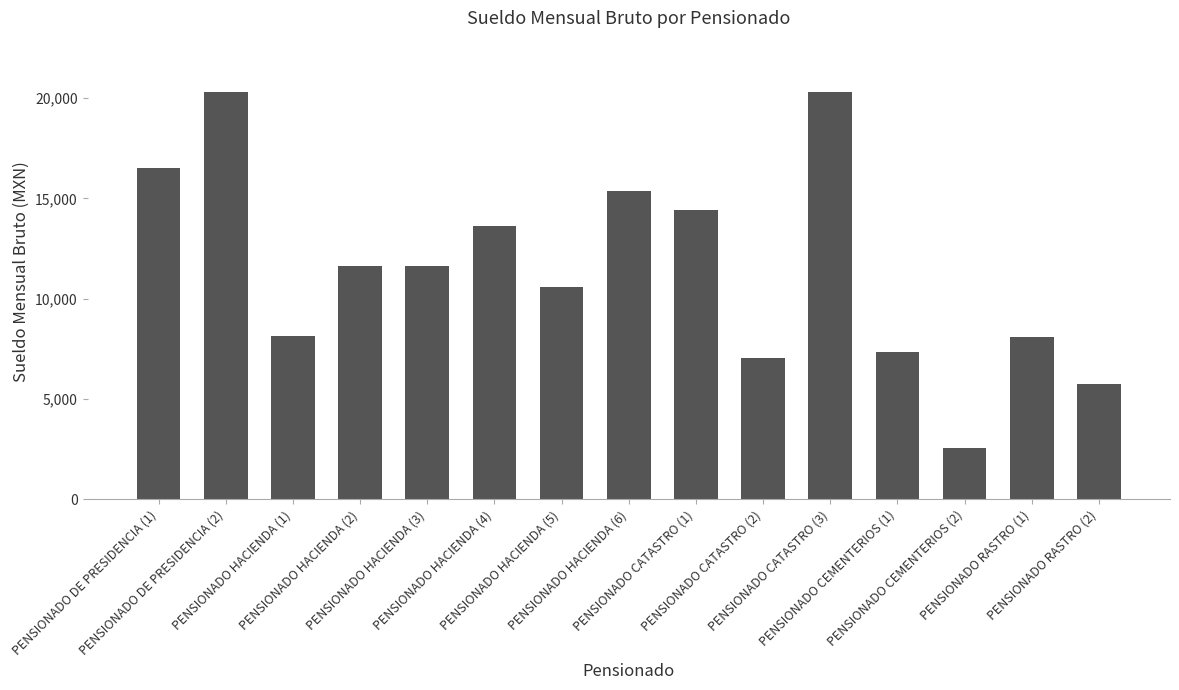

How many values are below 11606?

7